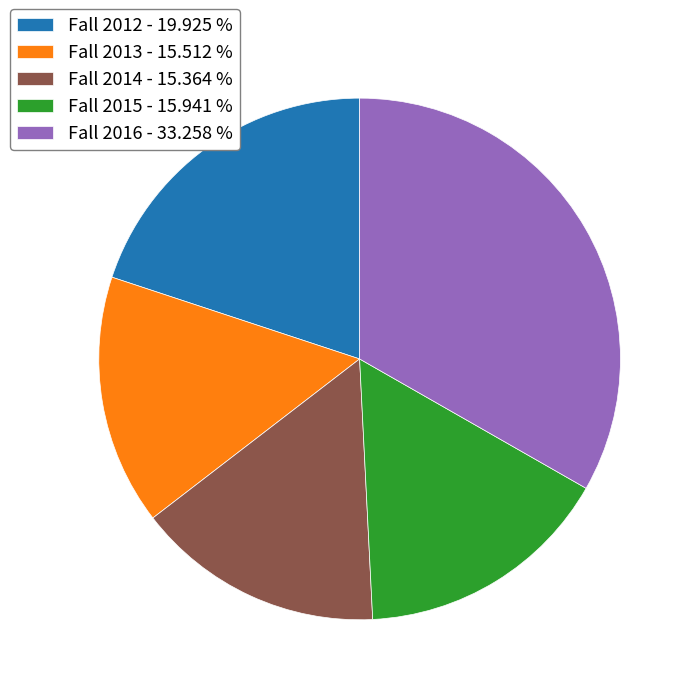

Does Fall 2014 account for over 50% of the chart?

No